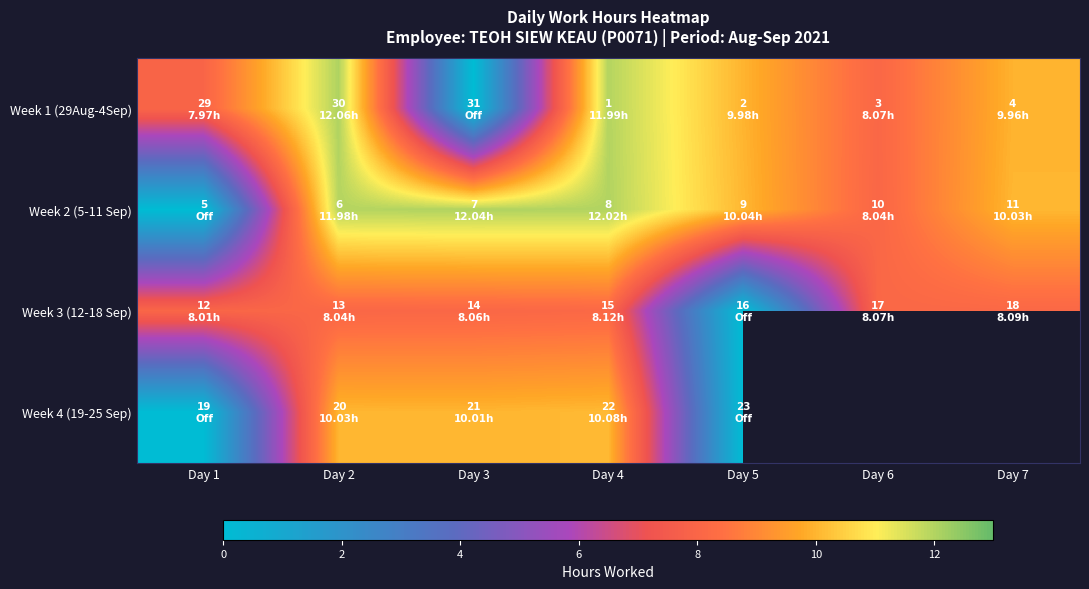

The Week 2 (5-11 Sep) series shows 12.0 at Day 4. True or false?

True